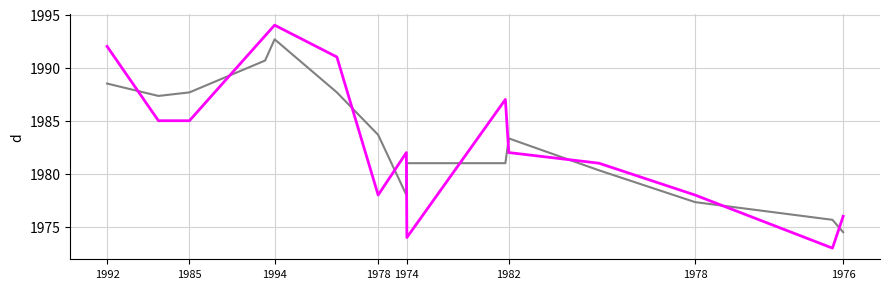

What is the greatest value displayed?

1994.0